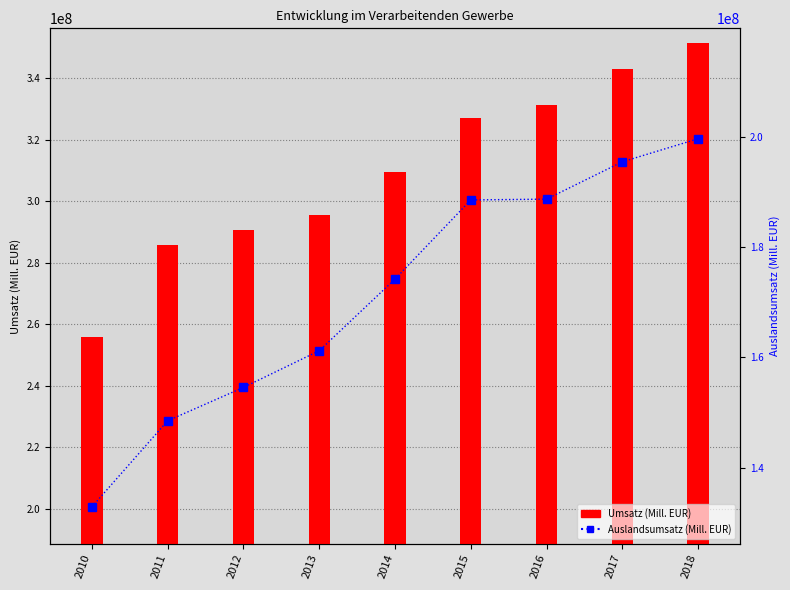

Is it true that Auslandsumsatz (Mill. EUR) equals 188731241 at 2016?

True